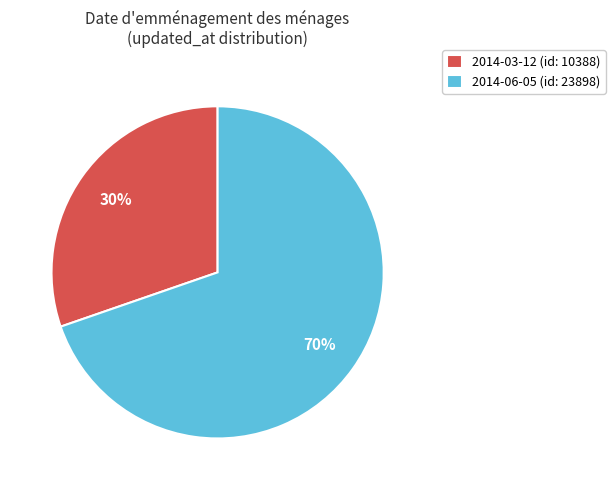

Which category accounts for the majority?

2014-06-05